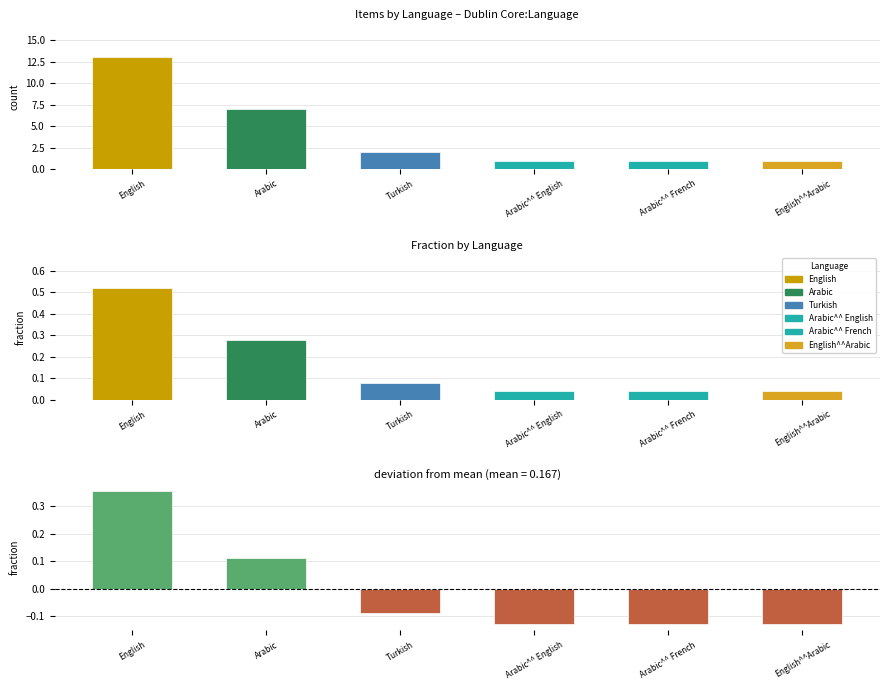

Reading left to right, what are all the values shown in this chart?

Items by Language: English=13.0	Arabic=7.0	Turkish=2.0	Arabic^^ English=1.0	Arabic^^ French=1.0	English^^Arabic=1.0
Fraction by Language: English=0.5	Arabic=0.3	Turkish=0.1	Arabic^^ English=0.0	Arabic^^ French=0.0	English^^Arabic=0.0
Deviation from Mean: English=0.4	Arabic=0.1	Turkish=-0.1	Arabic^^ English=-0.1	Arabic^^ French=-0.1	English^^Arabic=-0.1